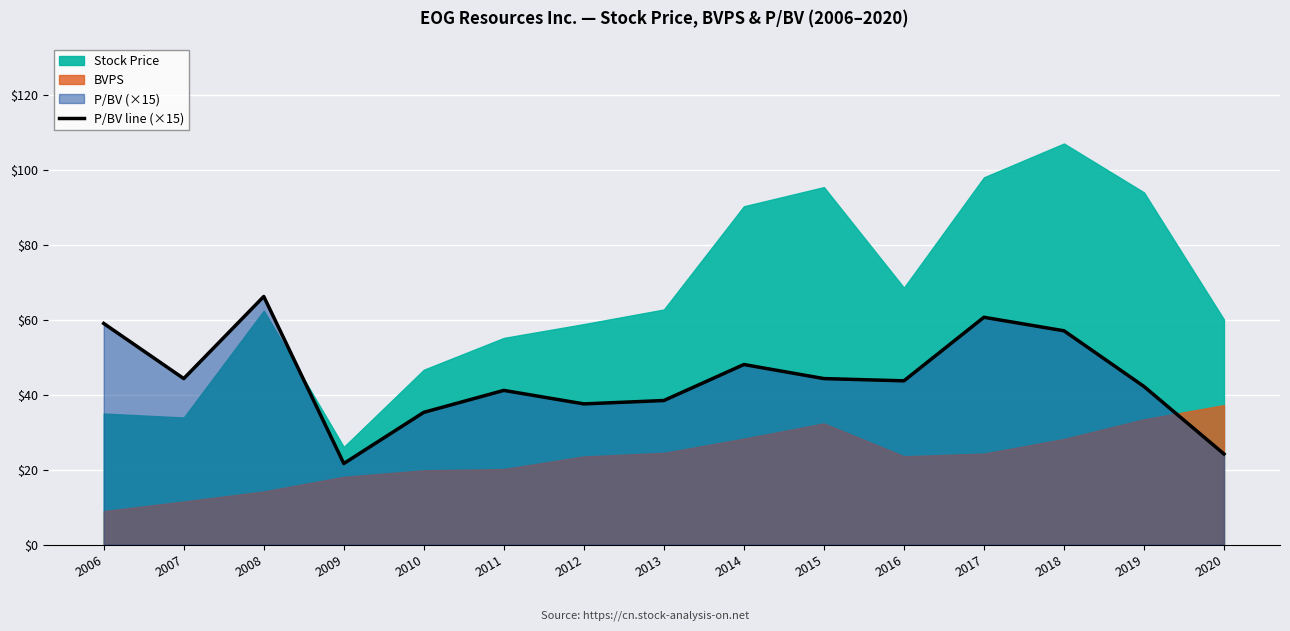

Approximately how many times larger is the value at 2019 compared to 2012?

1.1